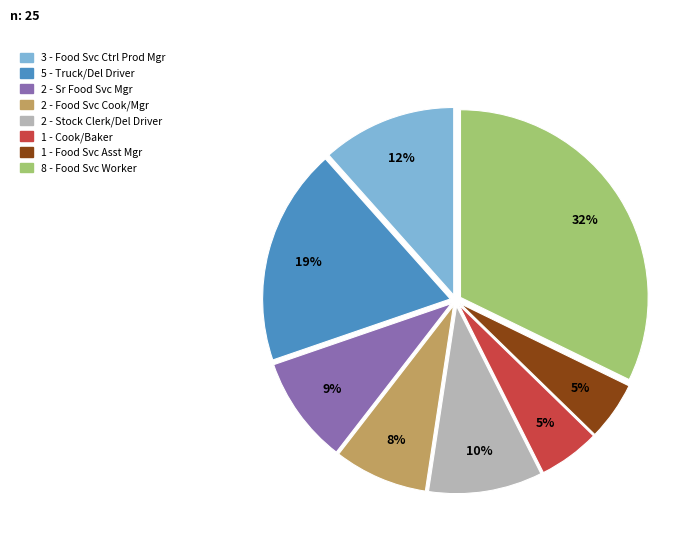

To the nearest percent, what is the average slice percentage?

12%